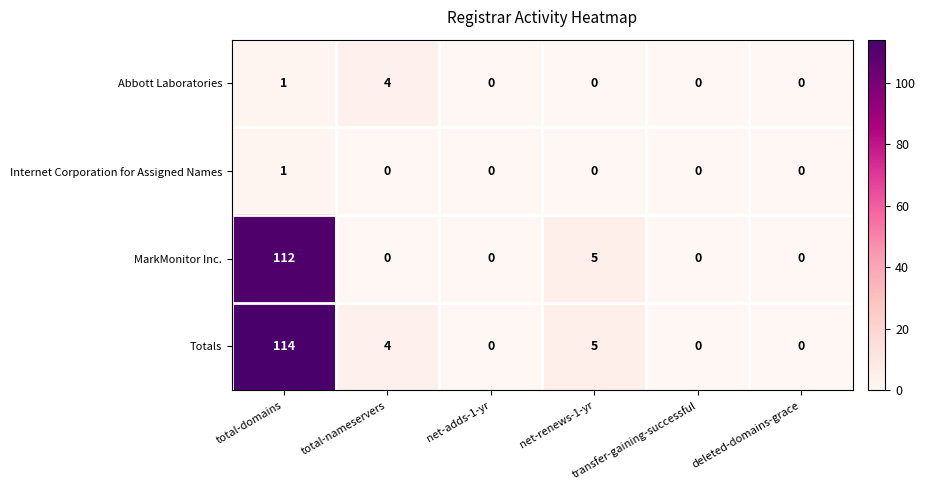

Which series has the largest total across all categories?

Totals